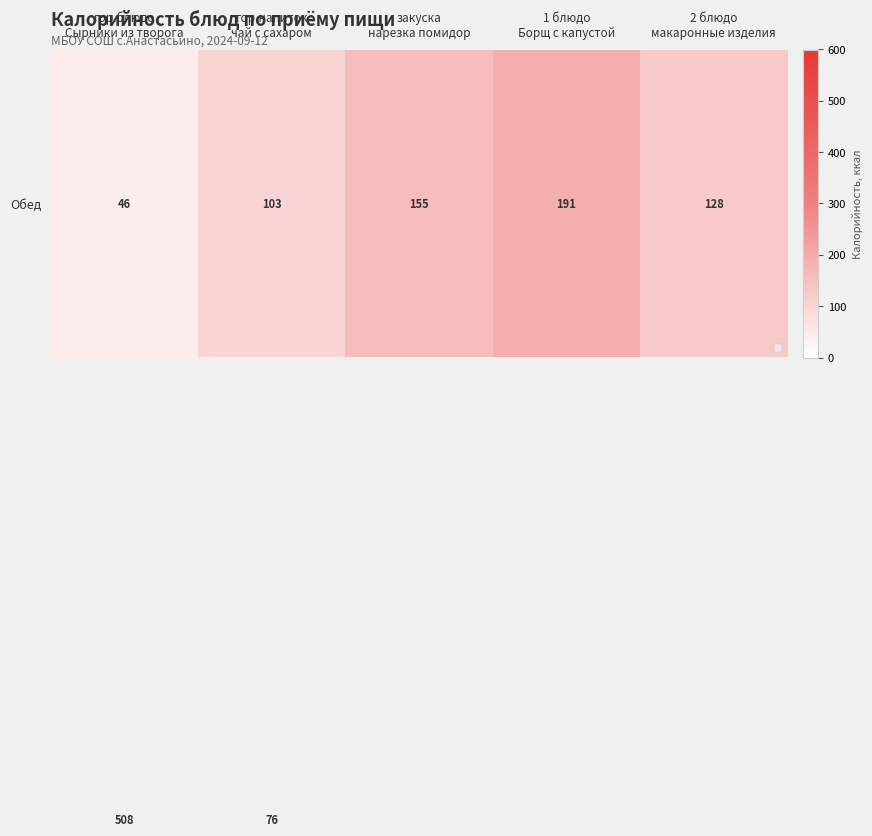

Between закуска
нарезка помидор and гор.напиток
чай с сахаром, which is larger?

закуска
нарезка помидор